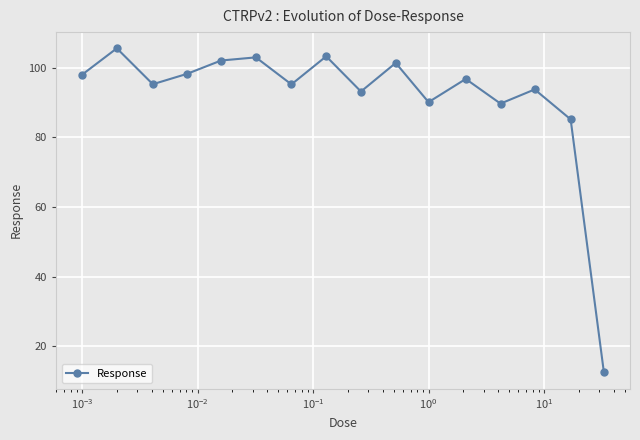

What is the maximum value shown in the chart?

105.6